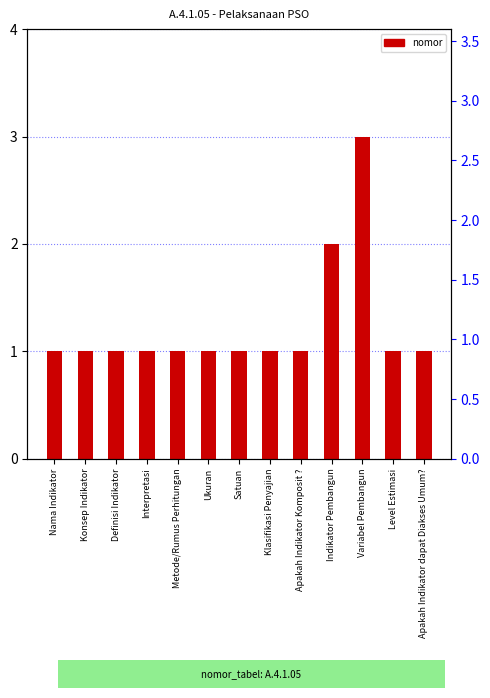

What is the average value?

1